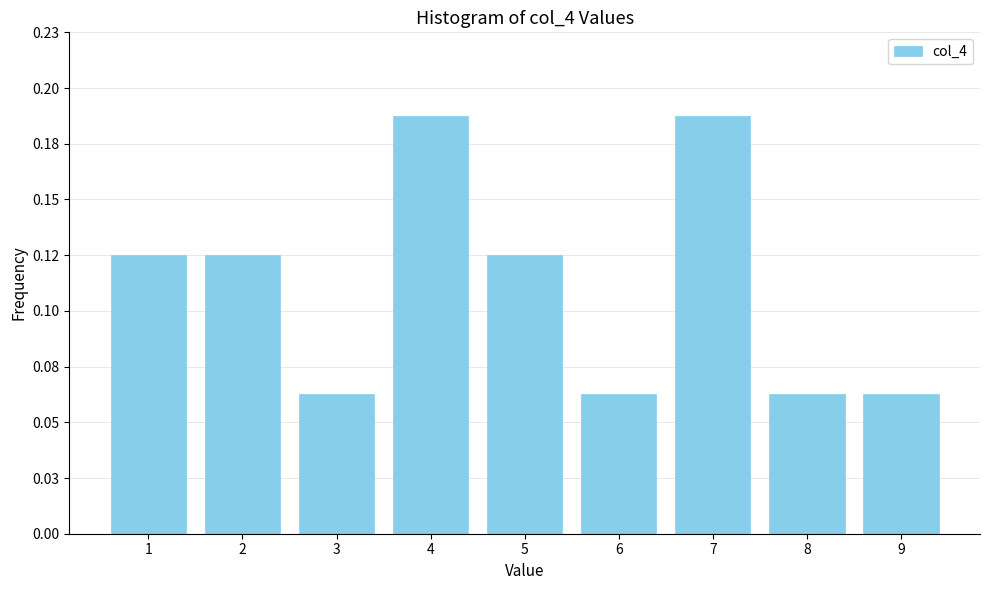

Are the bars horizontal?

No